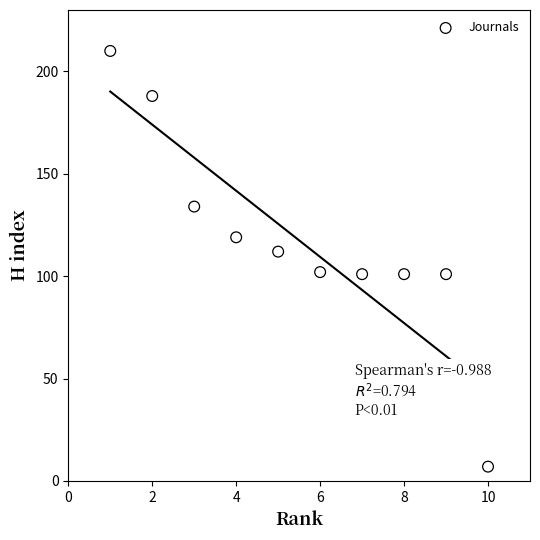

What is the range of X values (max minus min)?

9